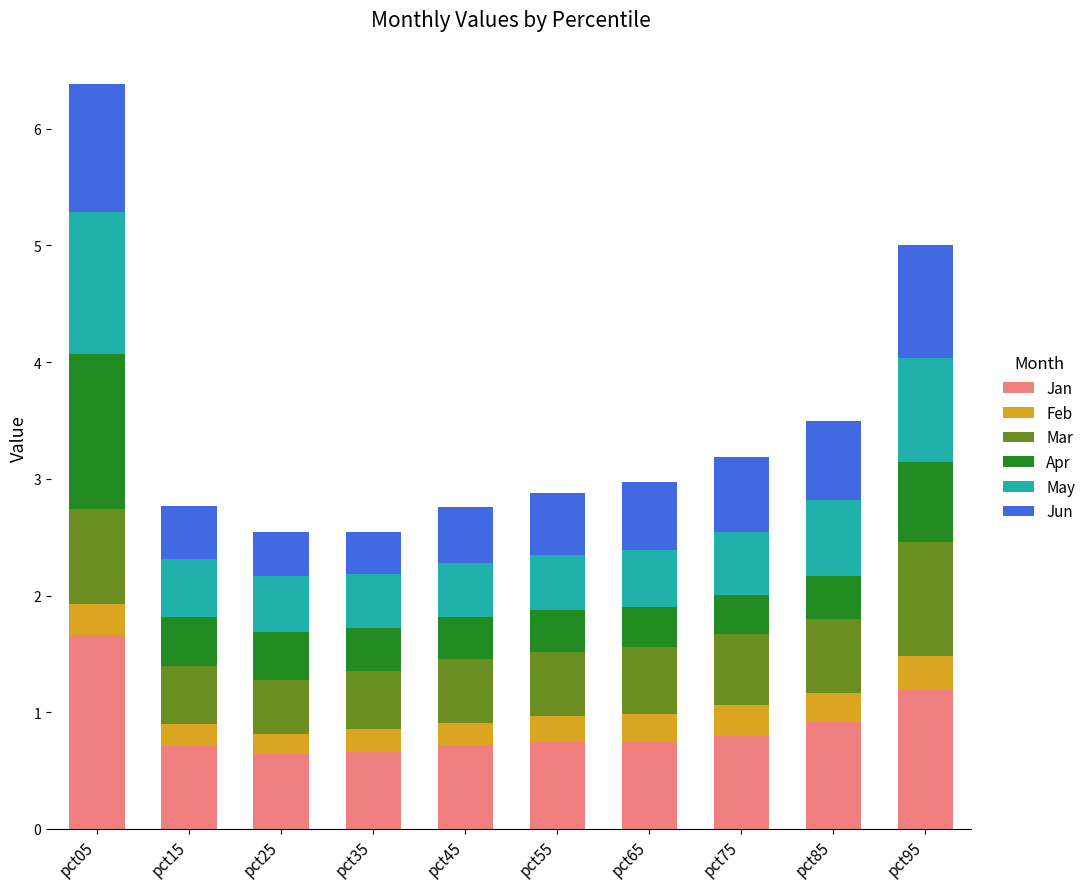

How many bars are there in total?

10